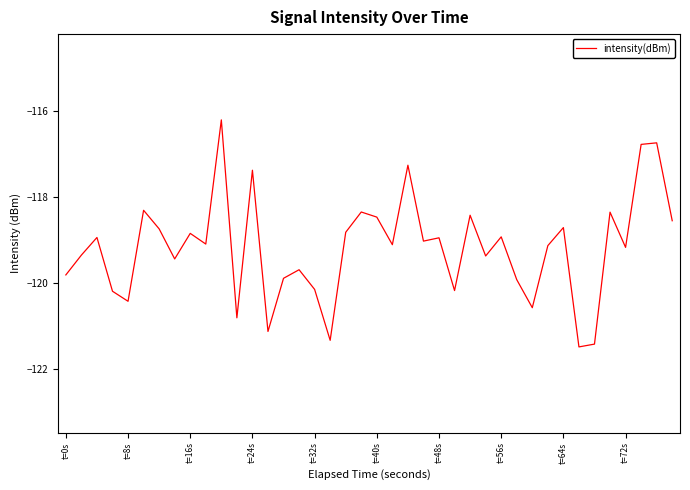

What is the maximum value shown in the chart?

-116.2